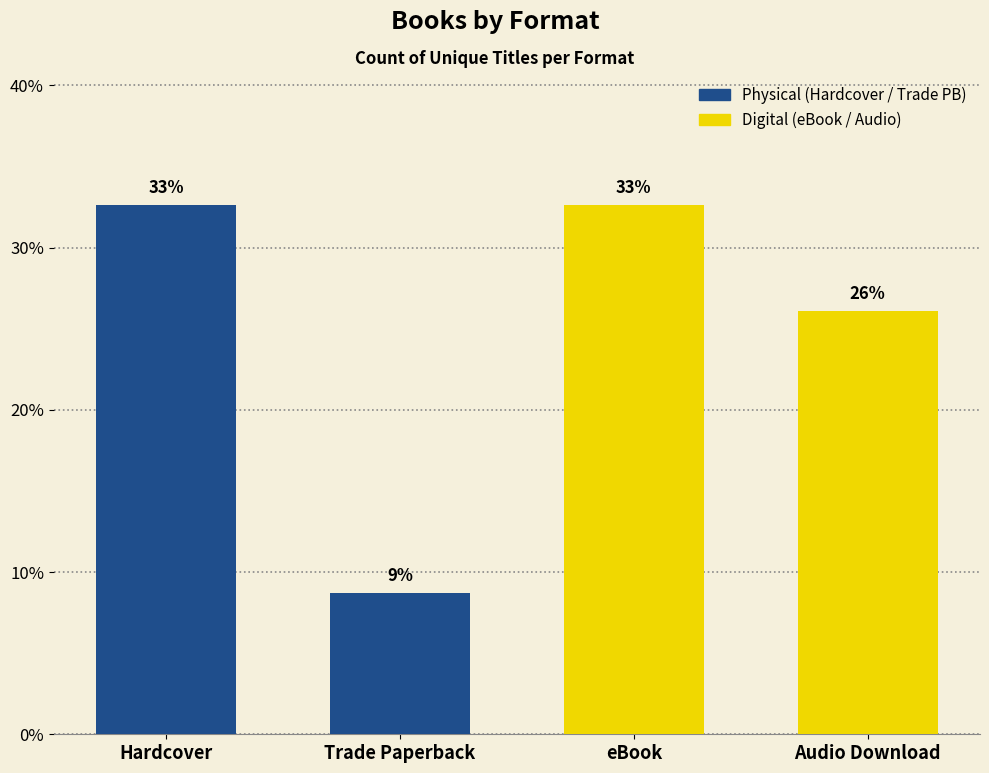

How many values are below 32?

2